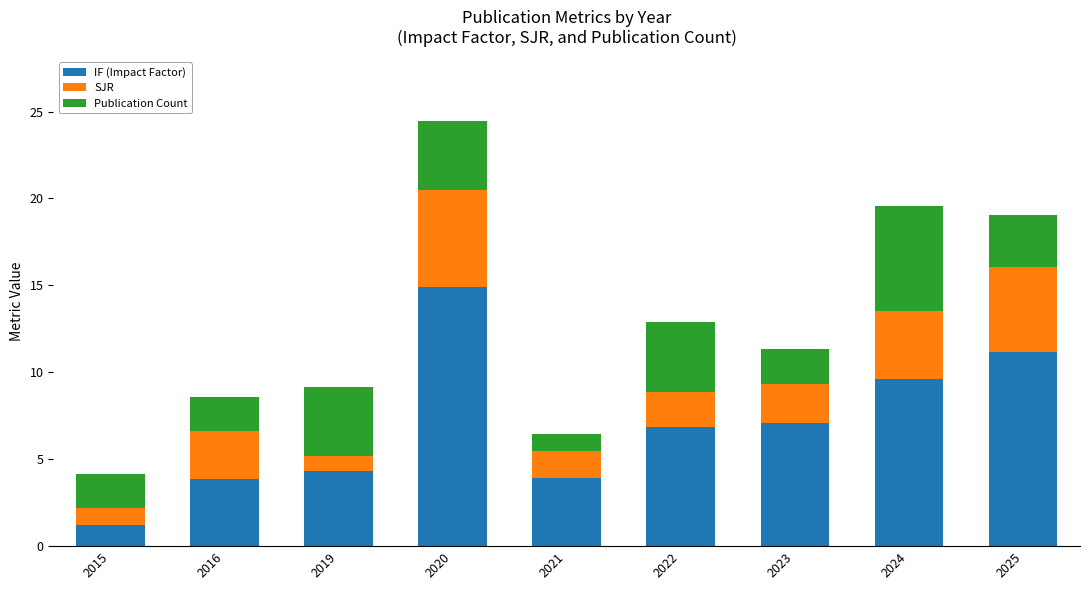

Count the number of categories in the chart.

9